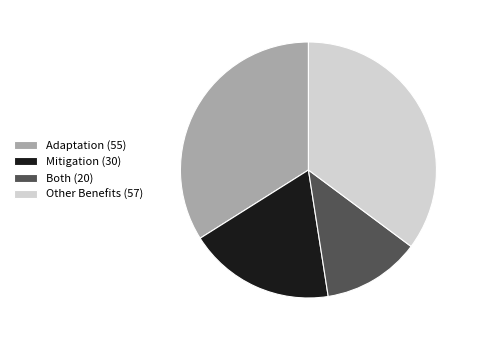

Rank the categories by value from highest to lowest.

Other Benefits, Adaptation, Mitigation, Both